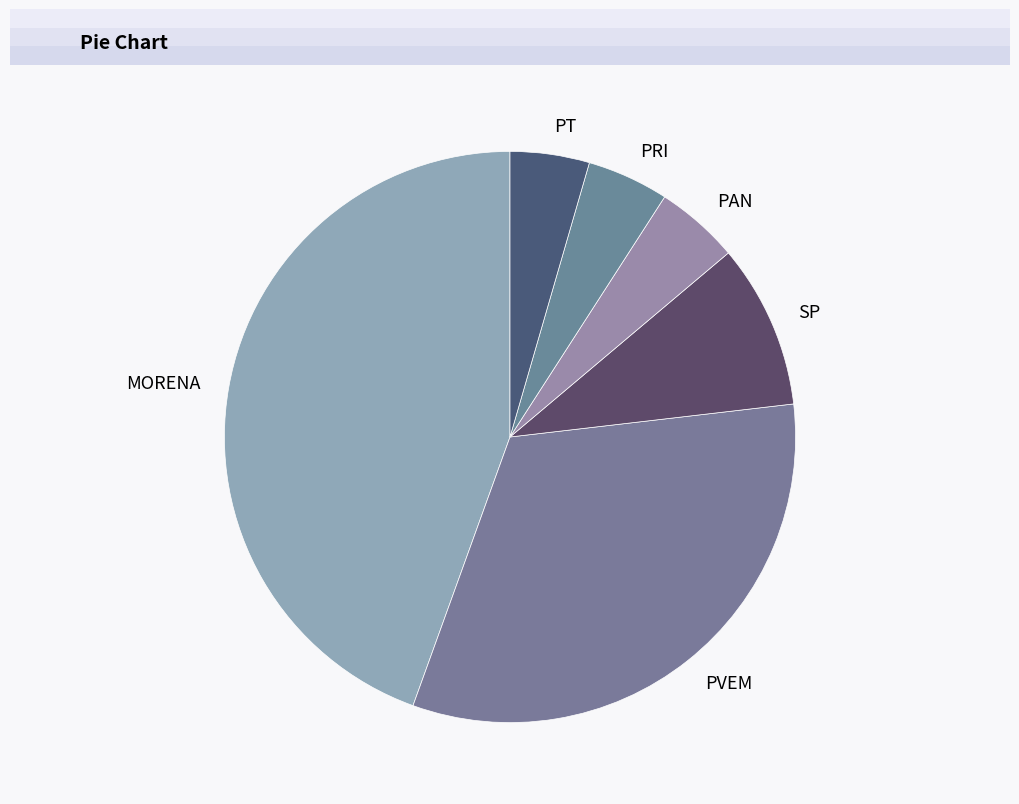

Is the sum of PRI and MORENA greater than half?

No